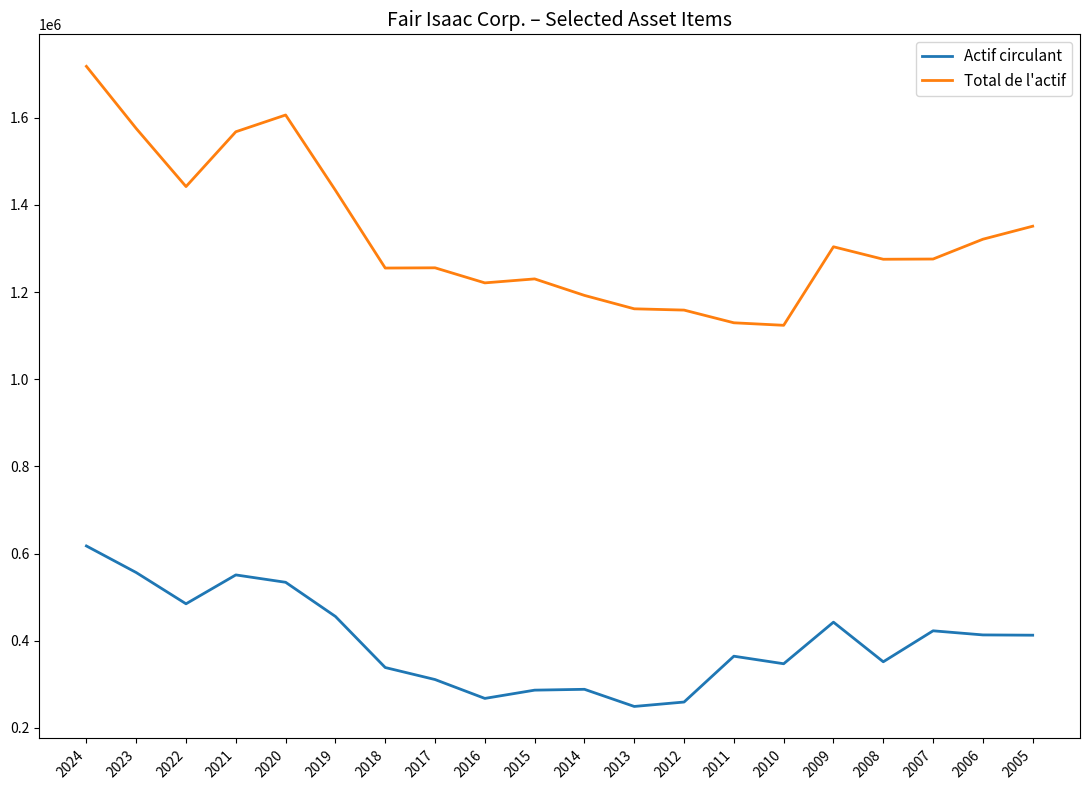

What is the spread (max minus min) of values at 2018?

916567